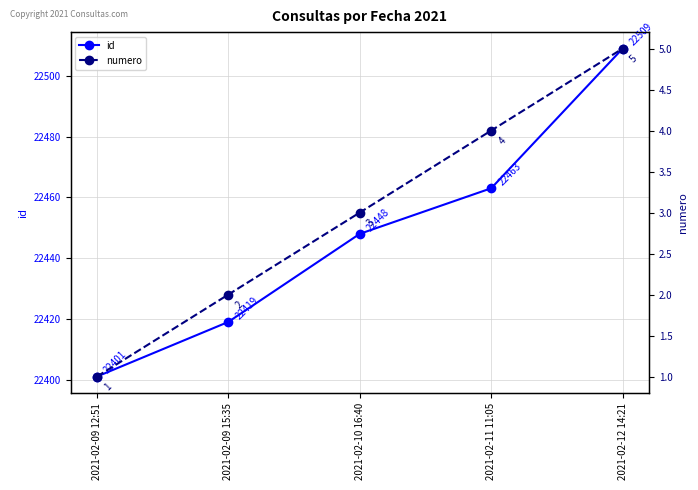

Count the numero values in the range 2 to 4.

3